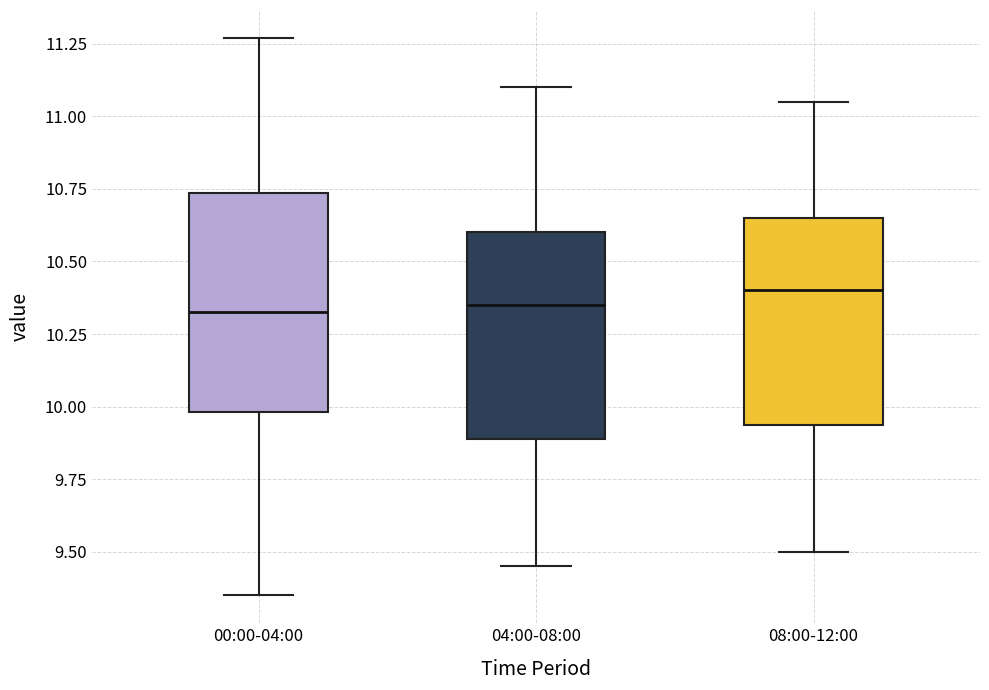

Where does the lower whisker of the box for 08:00-12:00 end on the y-axis? The values are not printed on the chart, so give them approximately, as read against the axis.

9.50